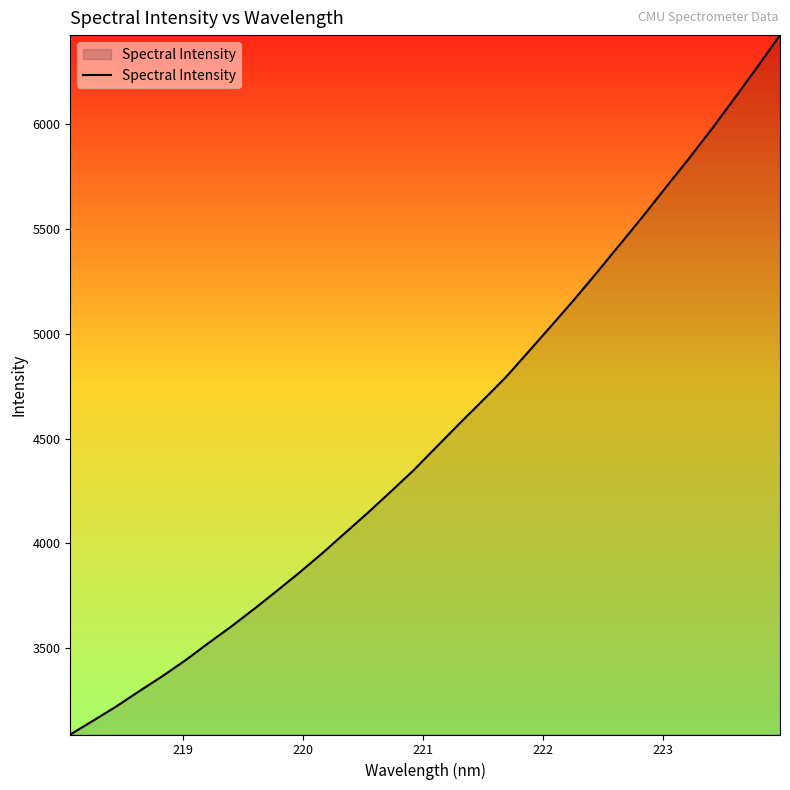

What is the smallest value displayed?

3088.0